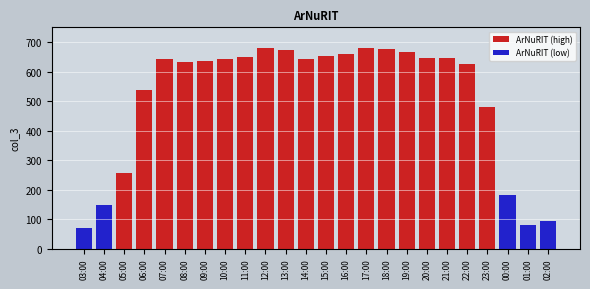

Does the chart contain stacked bars?

No